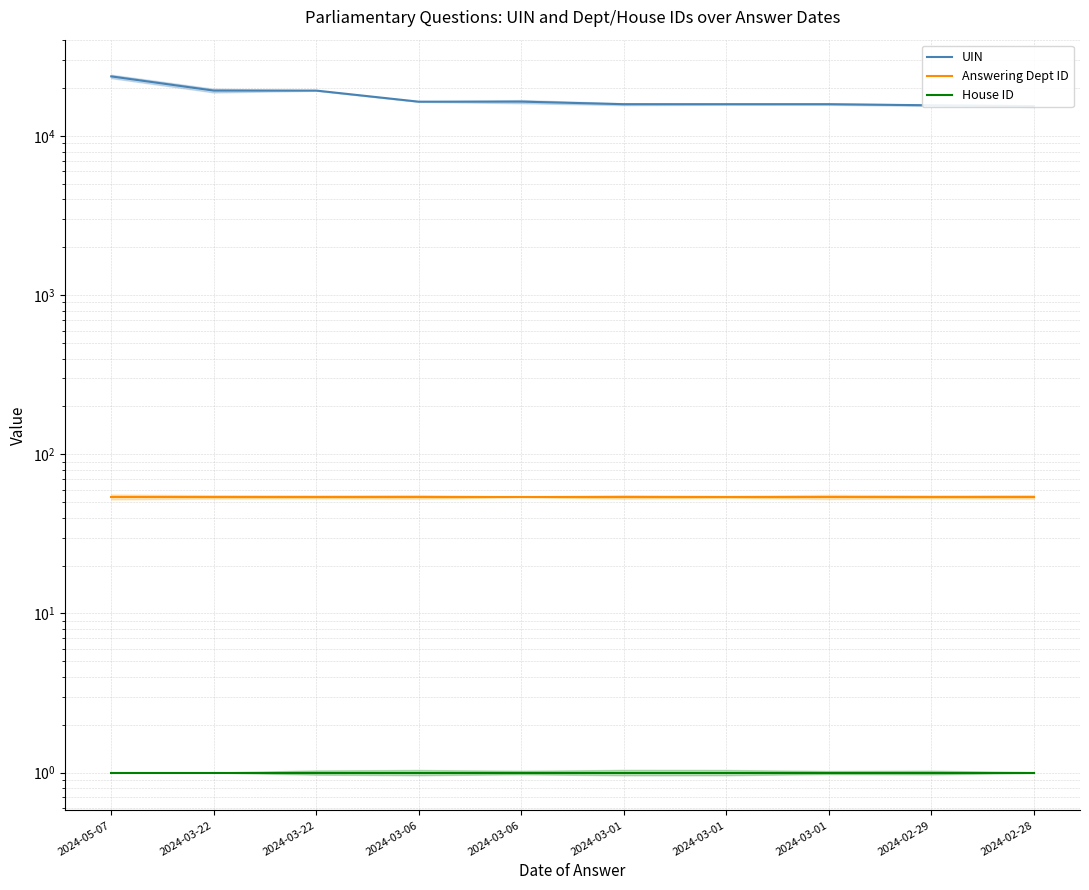

Which series has the largest total across all categories?

UIN